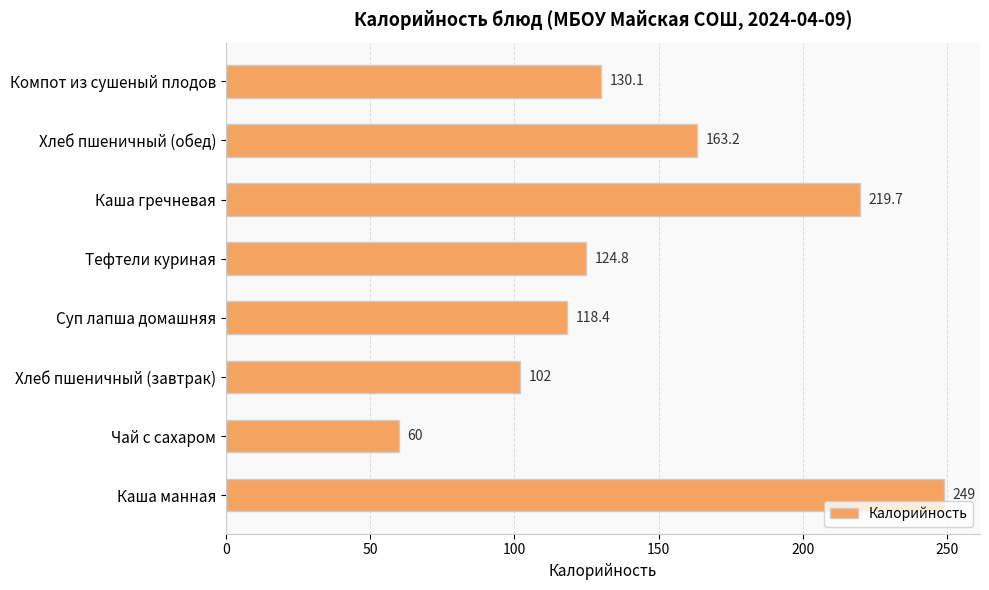

How many data points does each series have?

8